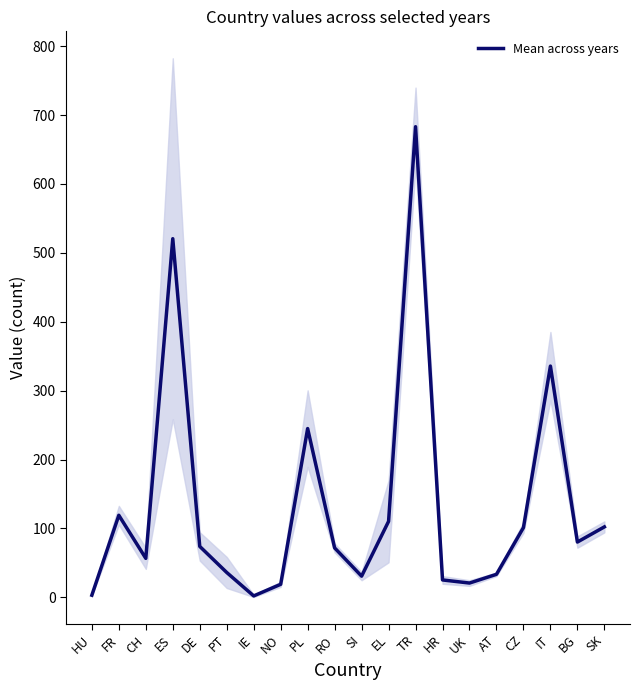

Which has a higher value, NO or SI?

SI